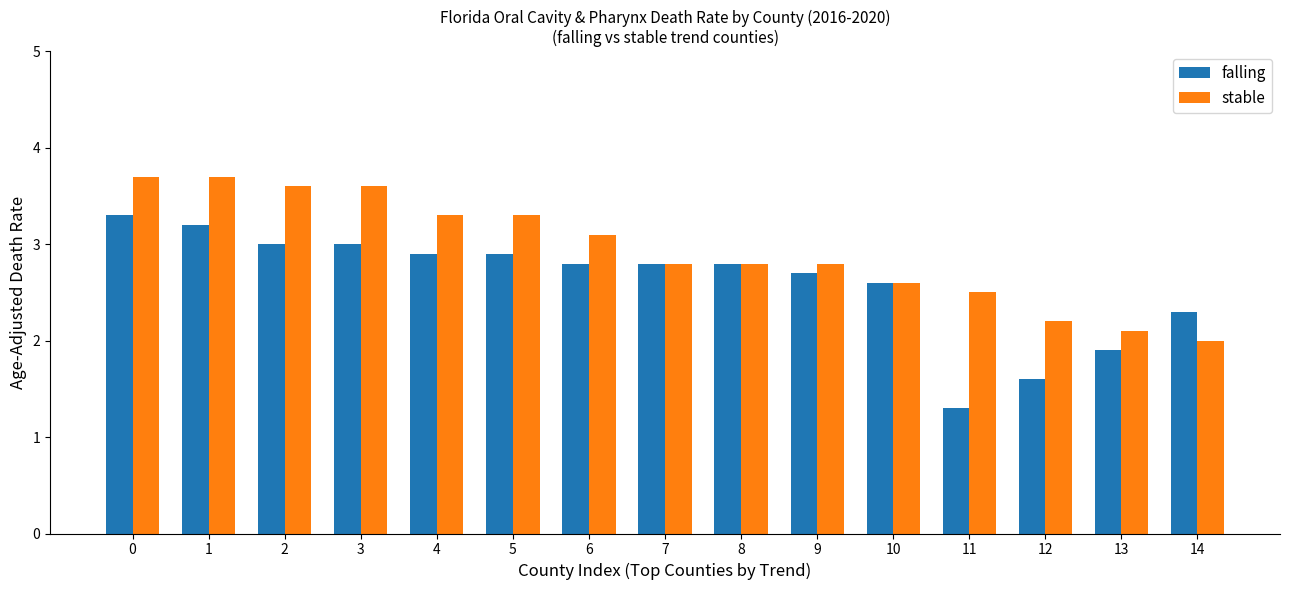

What is the difference between the second highest and second lowest values in the falling series?

1.6